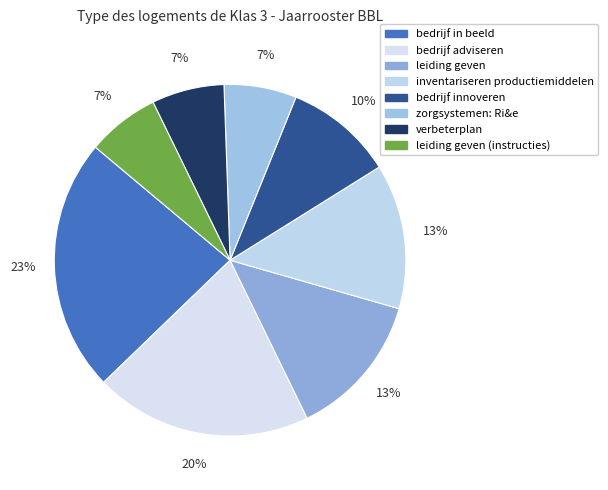

Rank the categories by value from lowest to highest.

zorgsystemen: Ri&e, verbeterplan, leiding geven (instructies), bedrijf innoveren, leiding geven, inventariseren productiemiddelen, bedrijf adviseren, bedrijf in beeld